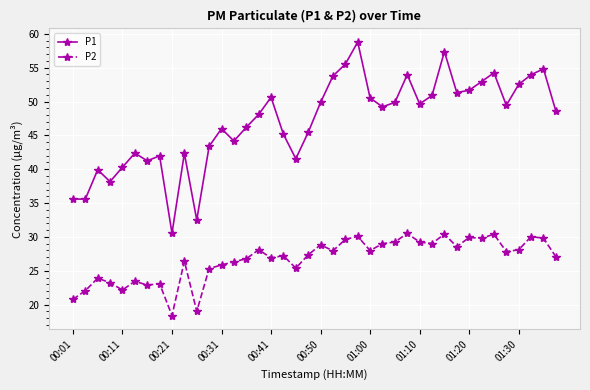

What is the difference between the second highest and minimum values in the P1 series?

26.8